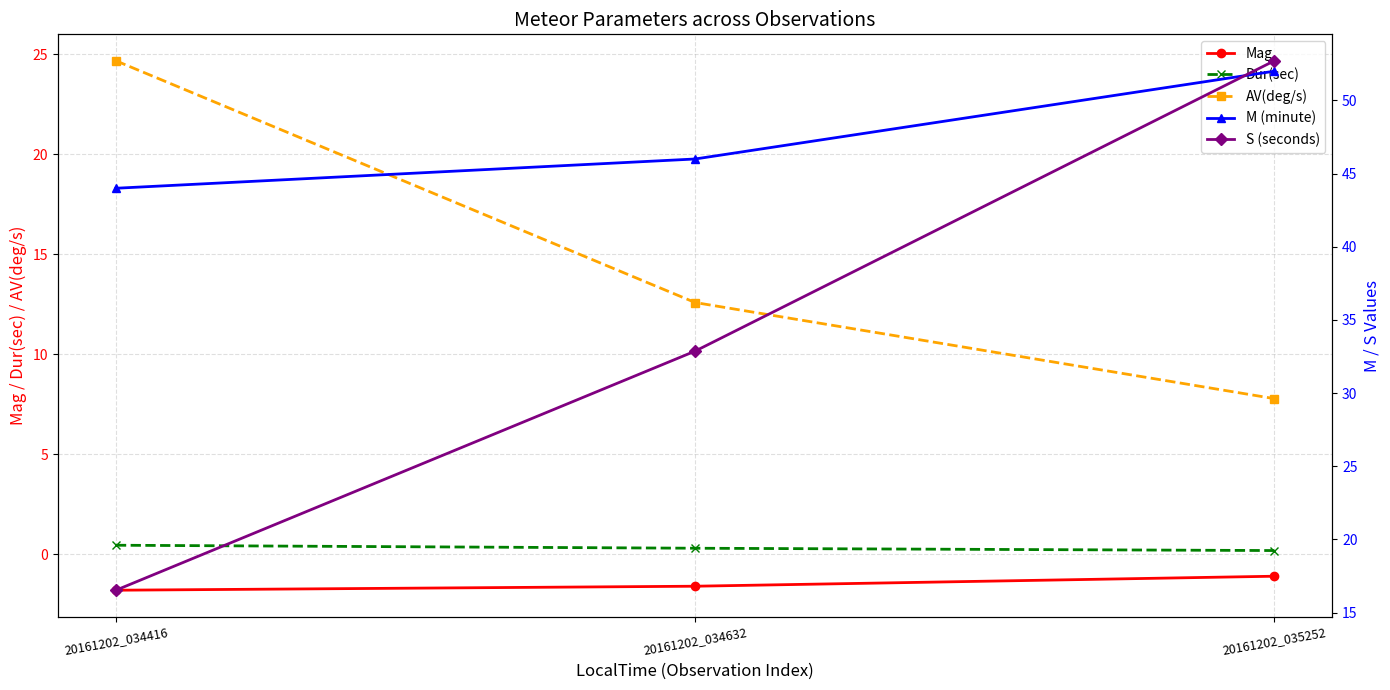

What is the total value across all series at 20161202_034632?

90.2